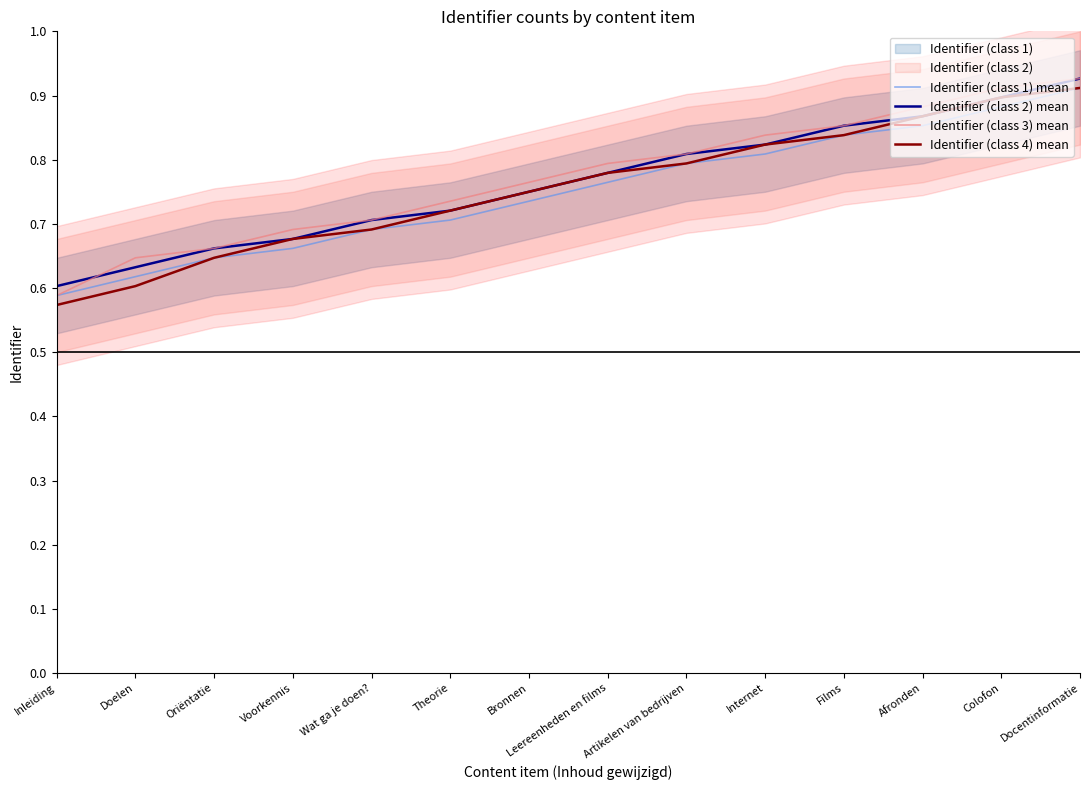

What is the label of the 14th point from the left?

Docentinformatie